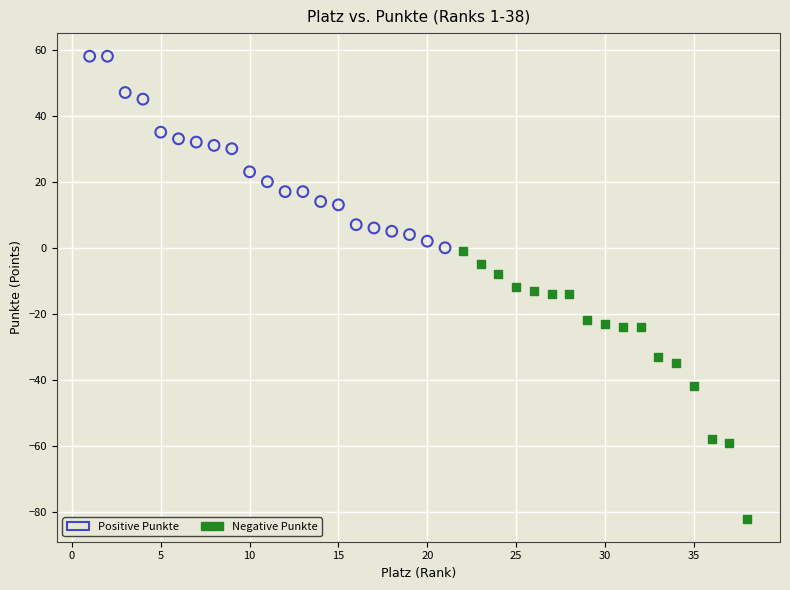

Which series reaches the maximum Y coordinate?

Positive Punkte